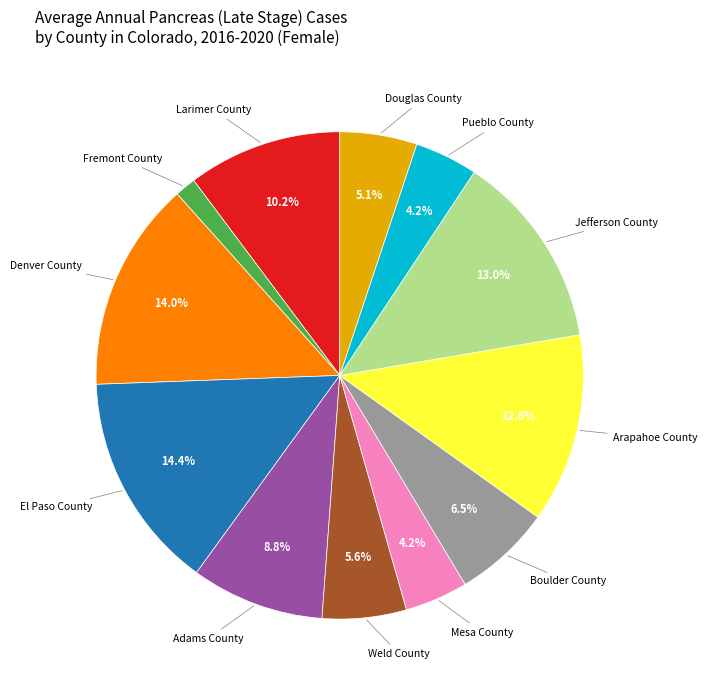

Which category has the smallest portion of the pie?

Fremont County